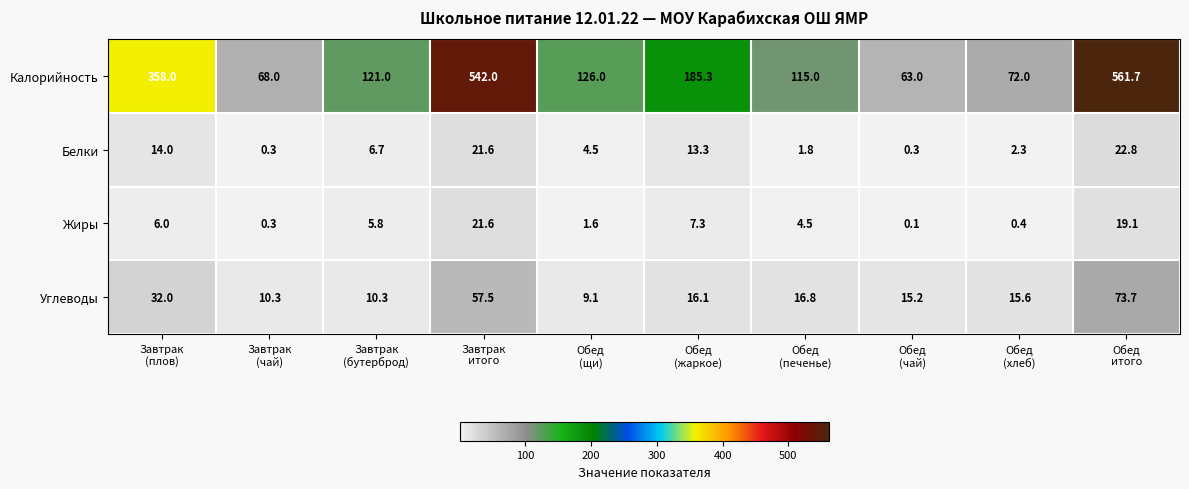

What is the maximum value for Белки?

22.8